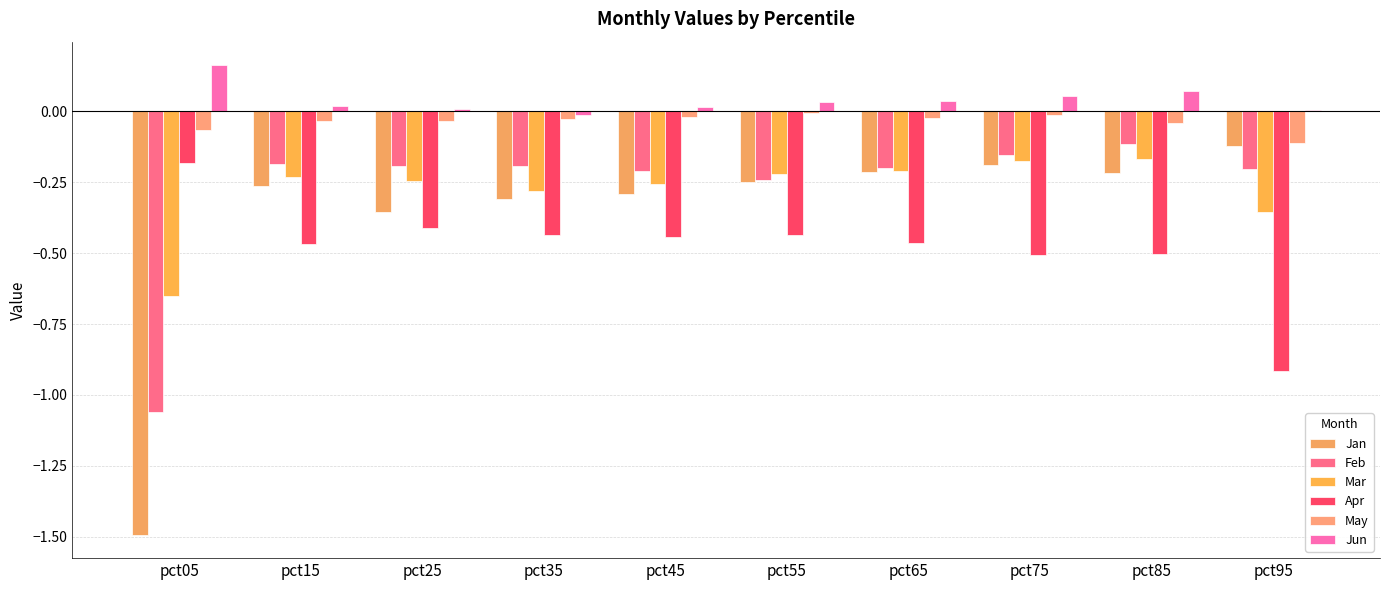

Which label corresponds to the smallest value in the chart?

pct05